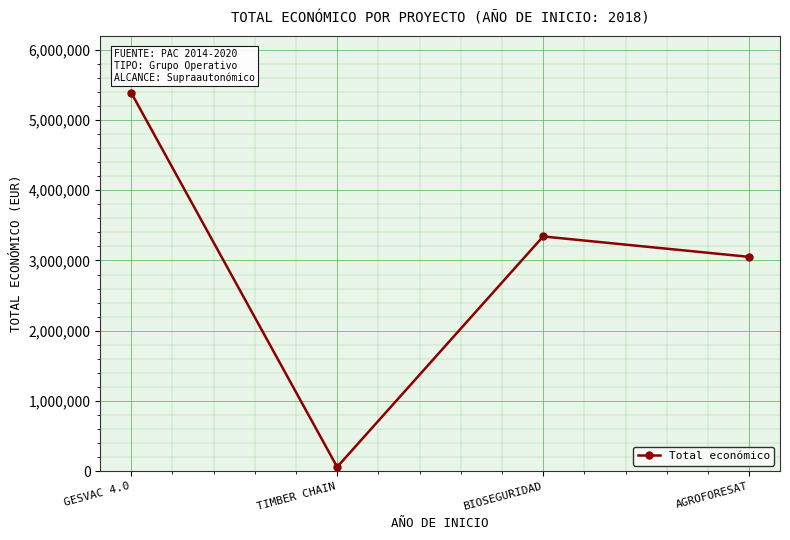

What is the value of the 3rd point from the left?

3342252